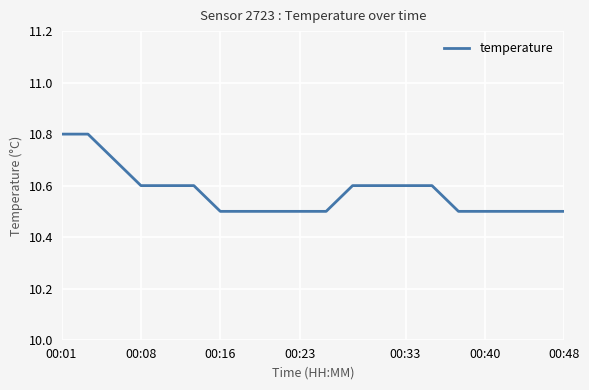

What is the difference between the maximum and minimum values?

0.3